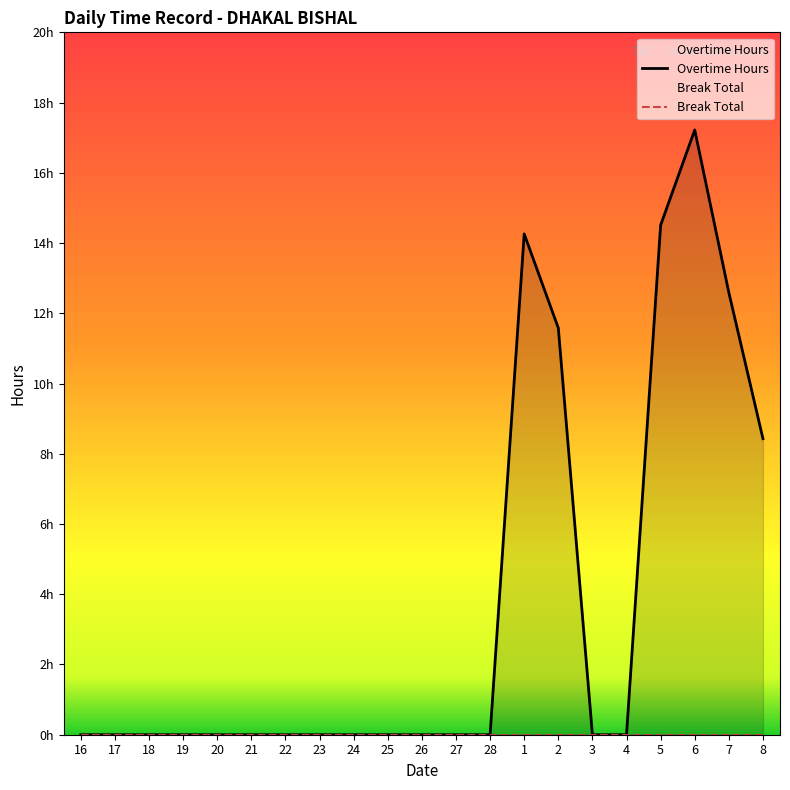

Is the value of Overtime Hours at 27 greater than the value of Break Total at 18?

No